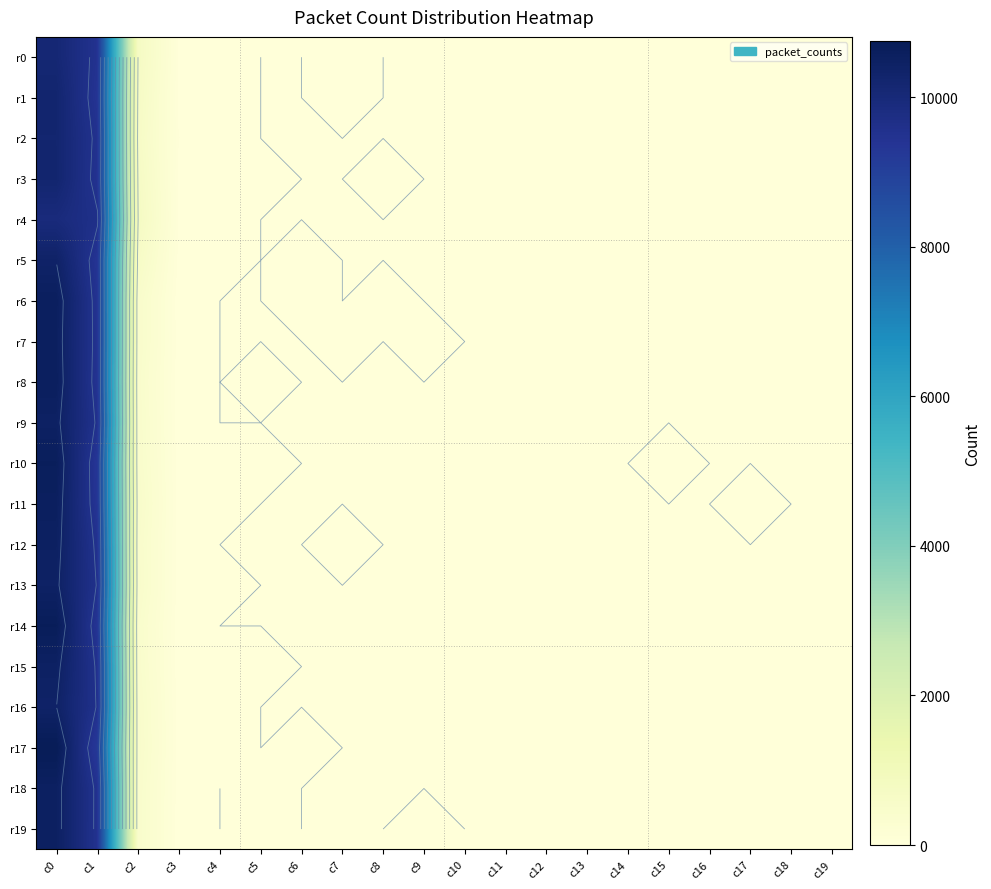

Between c18 and c8, which is larger?

c18